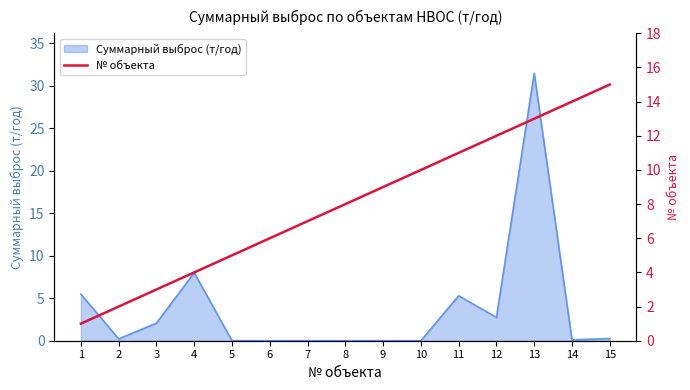

At which category does the chart reach its peak across all series?

15